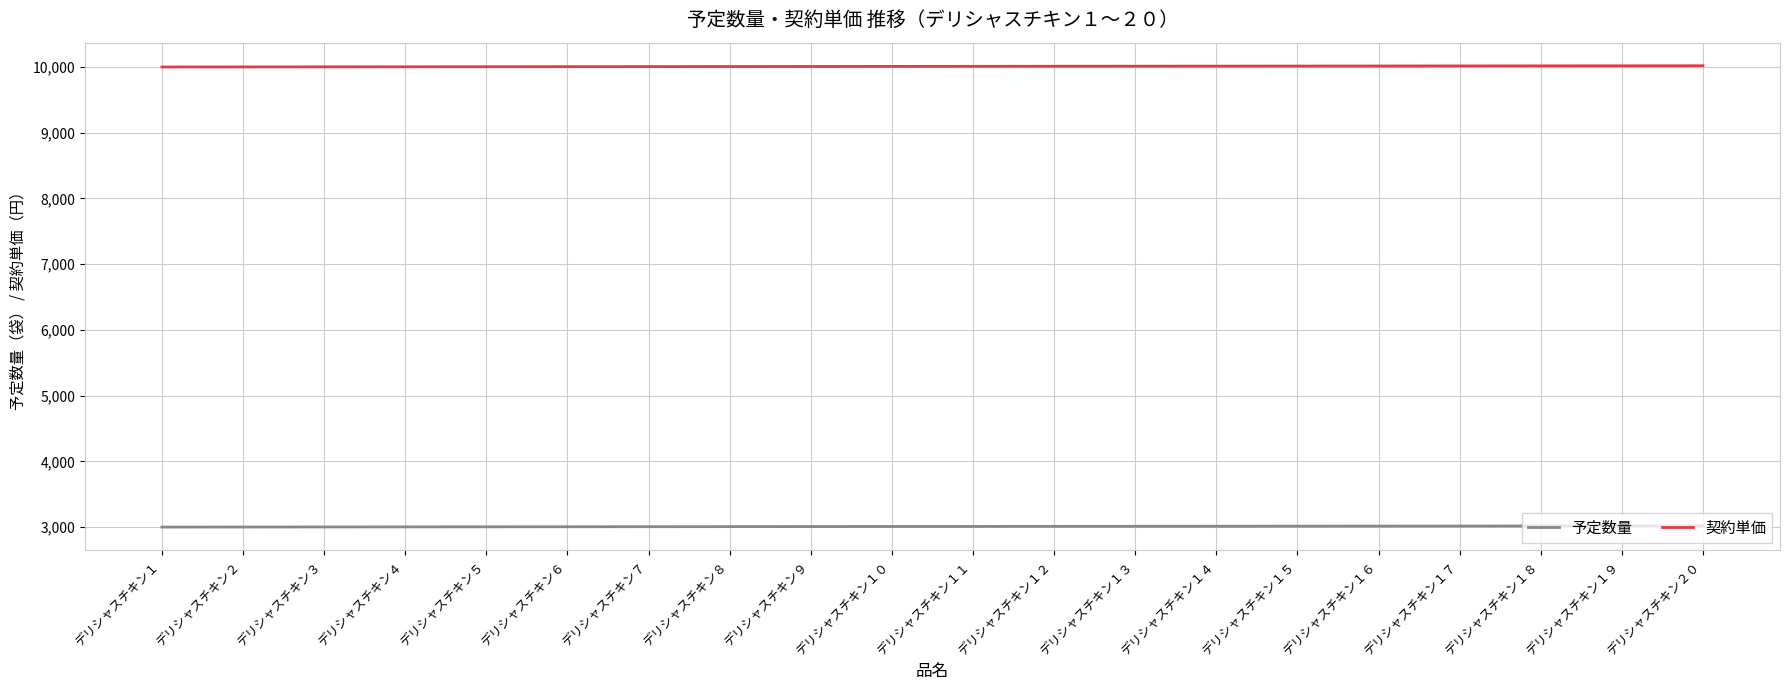

What is the difference between the maximum and second lowest values in the 契約単価 series?

18